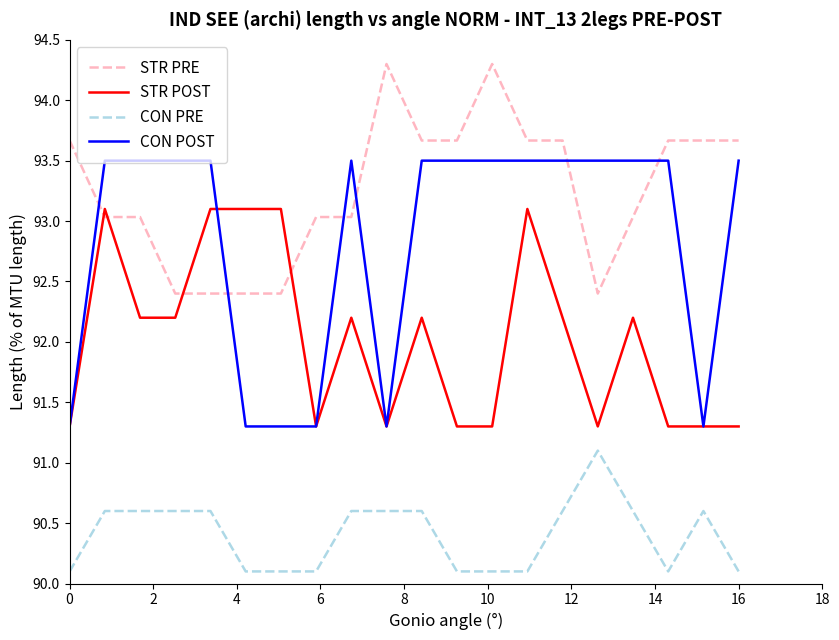

What is the average value of the CON POST series?

92.8